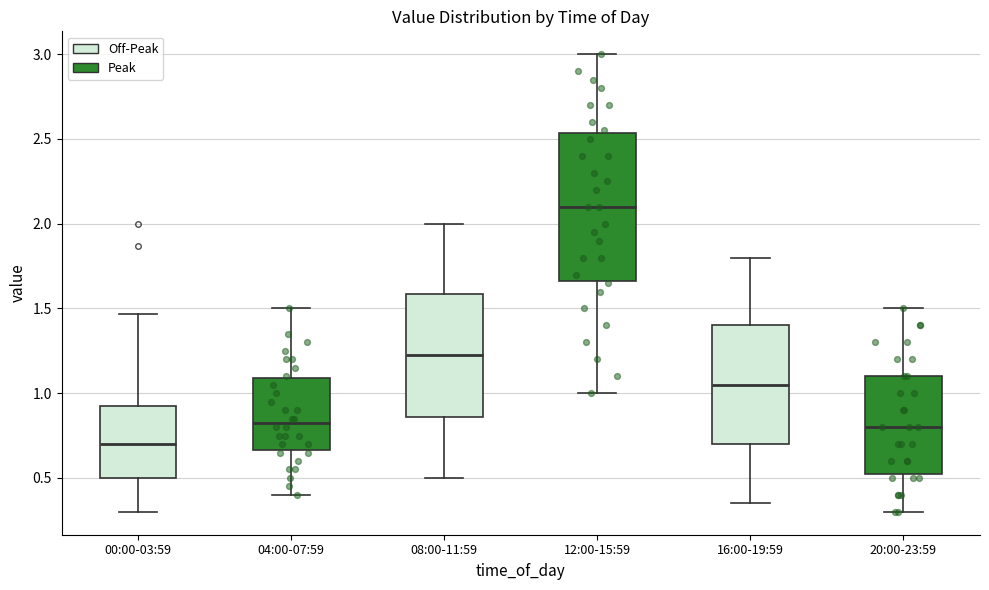

Comparing the boxes themselves (not the whiskers), which one is the tallest?

12:00-15:59